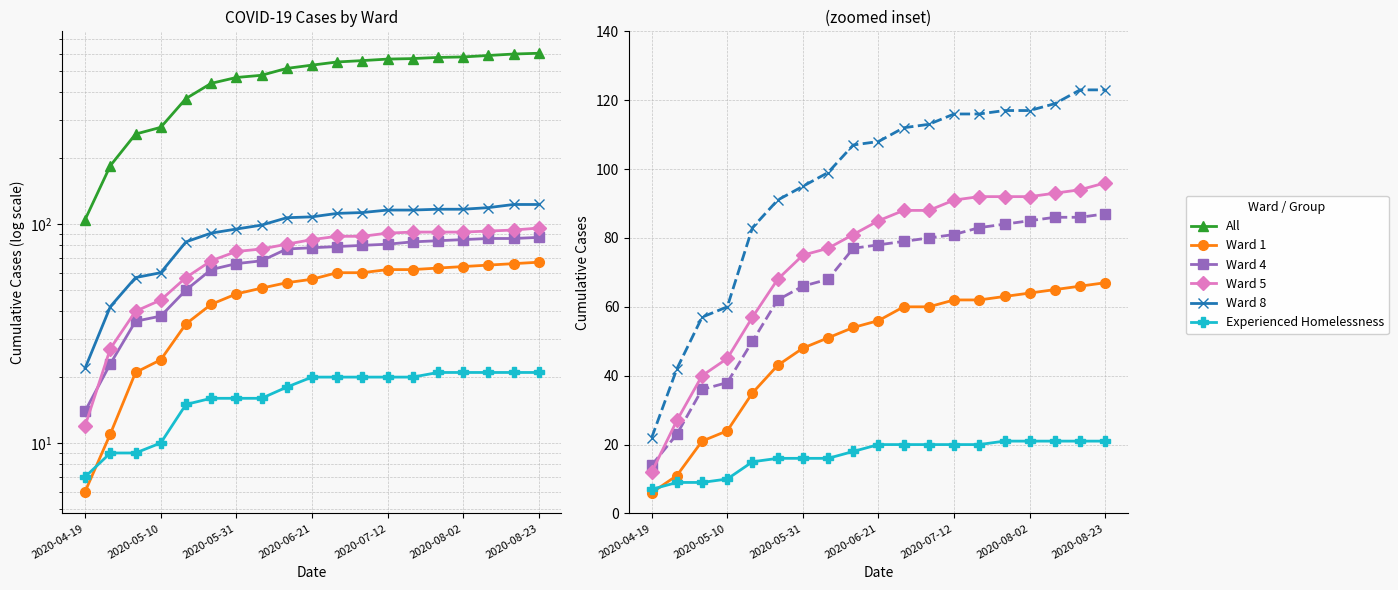

True or false: Ward 4 and Ward 8 cross at least once.

False